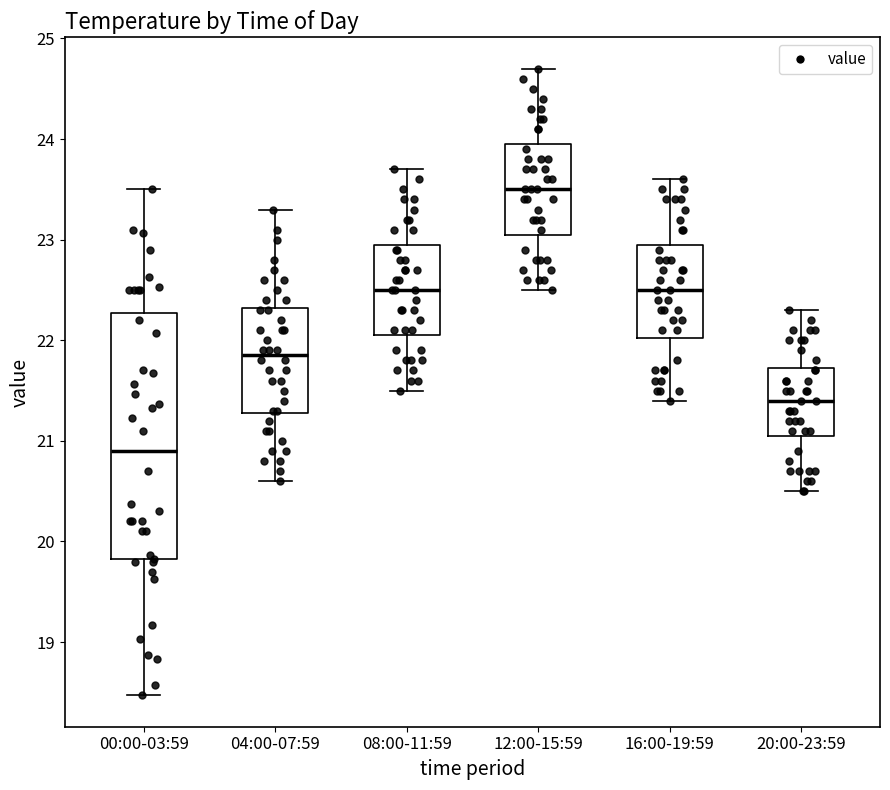

Reading left to right, transcribe this box plot: for each box, give where its median line is, the range the box spans, and where its two whiskers end, as read against the y-axis. The values are not printed on the chart, so give them approximately, as read against the axis.

00:00-03:59: median 20.9, box 19.8 to 22.3, whiskers 18.5 to 23.5
04:00-07:59: median 21.9, box 21.3 to 22.3, whiskers 20.6 to 23.3
08:00-11:59: median 22.5, box 22.1 to 23.0, whiskers 21.5 to 23.7
12:00-15:59: median 23.5, box 23.1 to 24.0, whiskers 22.5 to 24.7
16:00-19:59: median 22.5, box 22.0 to 23.0, whiskers 21.4 to 23.6
20:00-23:59: median 21.4, box 21.1 to 21.7, whiskers 20.5 to 22.3